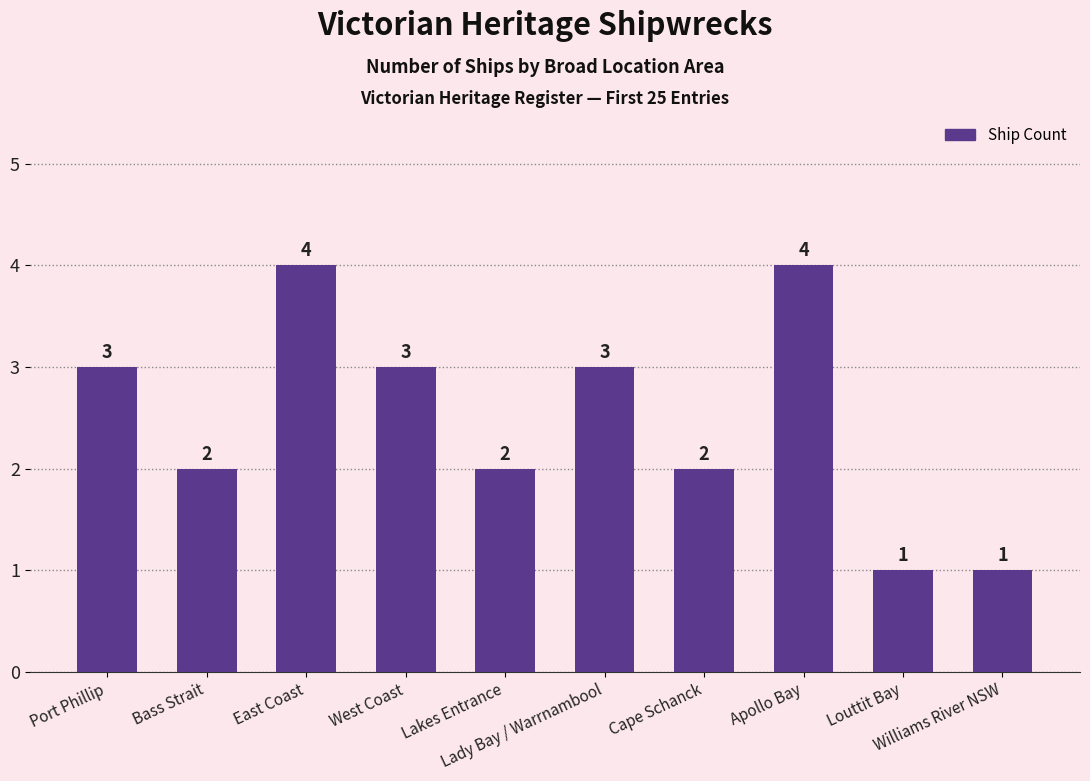

What is the label of the 4th bar from the left?

West Coast